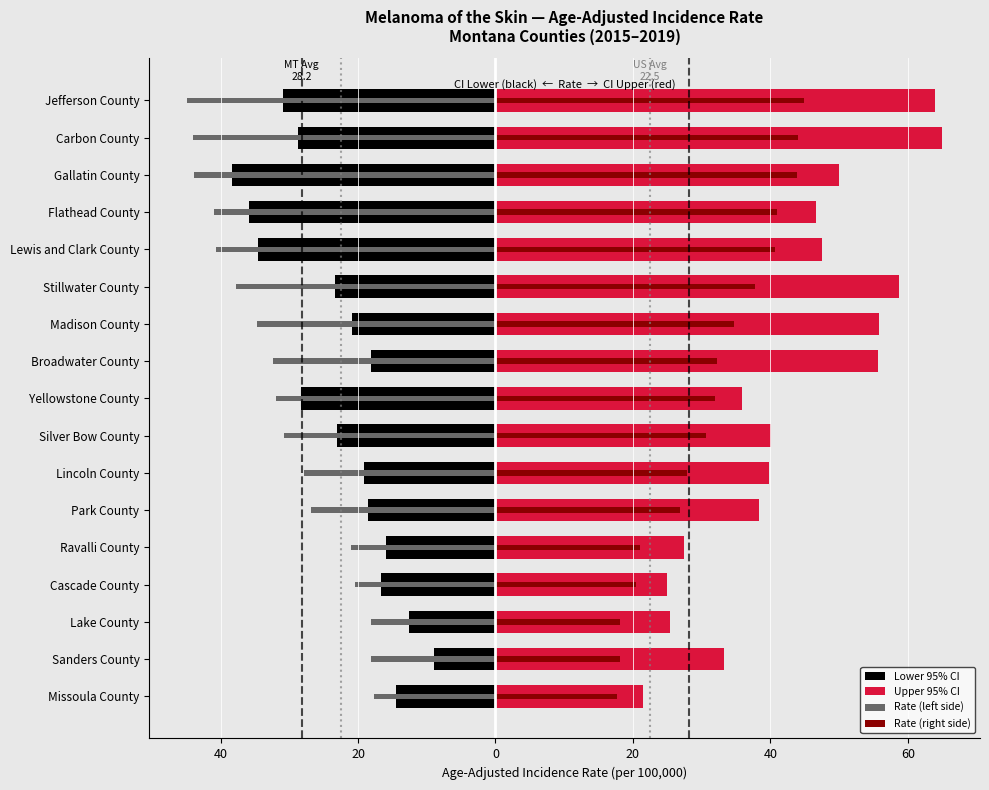

Is the value of Rate (right side) at Yellowstone County greater than the value of Rate (left side) at Broadwater County?

Yes